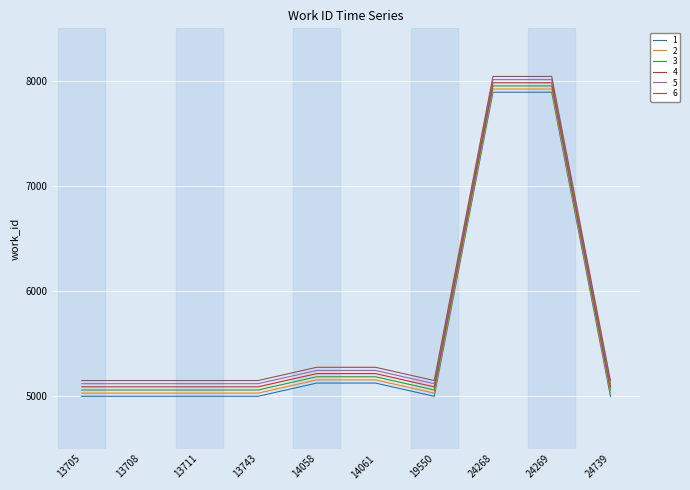

Reading right to left, list all the values displayed in this chart.

1: 24739=4998	24269=7892	24268=7892	19550=4998	14061=5124	14058=5124	13743=4998	13711=4998	13708=4998	13705=4998
2: 24739=5028	24269=7922	24268=7922	19550=5028	14061=5154	14058=5154	13743=5028	13711=5028	13708=5028	13705=5028
3: 24739=5058	24269=7952	24268=7952	19550=5058	14061=5184	14058=5184	13743=5058	13711=5058	13708=5058	13705=5058
4: 24739=5088	24269=7982	24268=7982	19550=5088	14061=5214	14058=5214	13743=5088	13711=5088	13708=5088	13705=5088
5: 24739=5118	24269=8012	24268=8012	19550=5118	14061=5244	14058=5244	13743=5118	13711=5118	13708=5118	13705=5118
6: 24739=5148	24269=8042	24268=8042	19550=5148	14061=5274	14058=5274	13743=5148	13711=5148	13708=5148	13705=5148